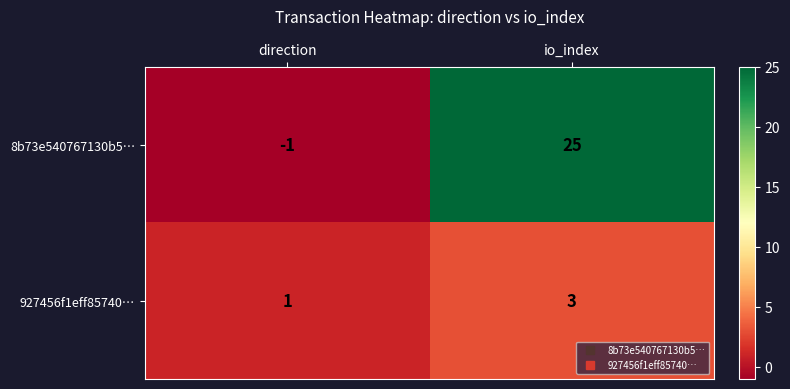

Which series changed the most between direction and io_index?

8b73e540767130b5…